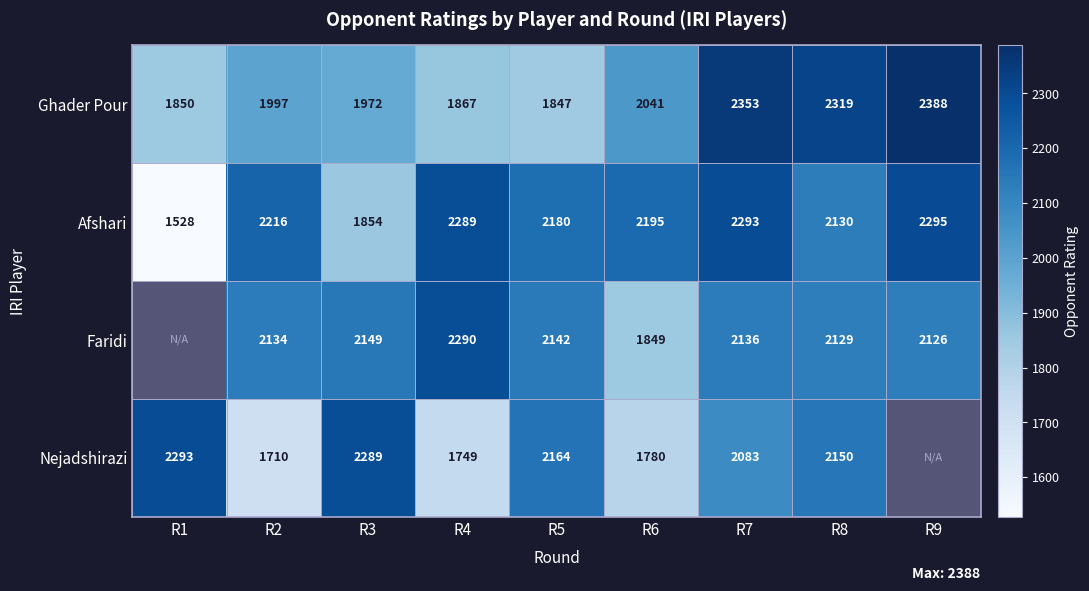

What is the difference between the highest and lowest values at R4?

541